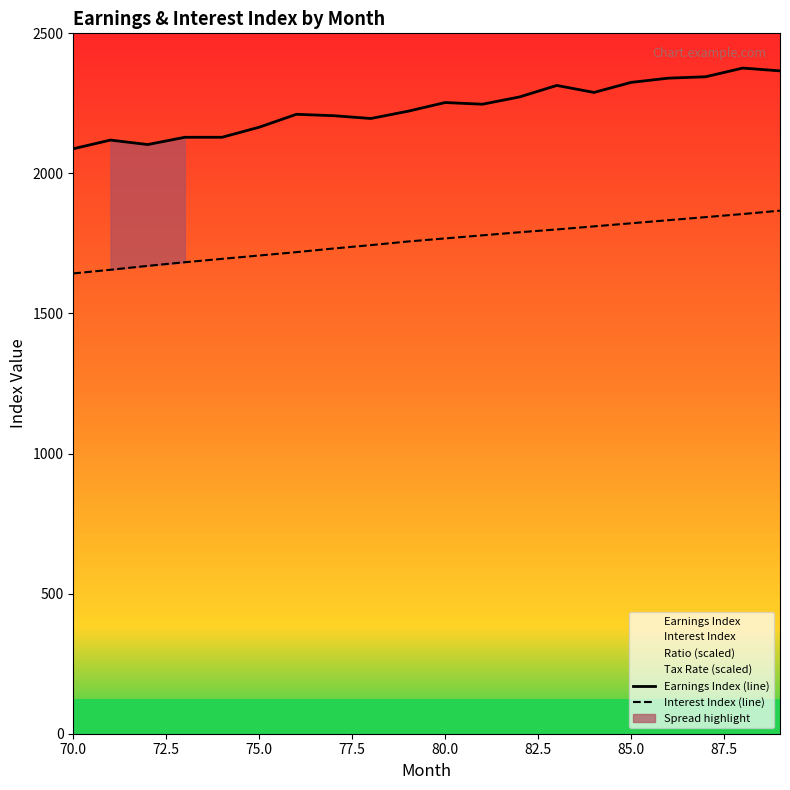

What is the average value of the Earnings Index (line) series?

2235